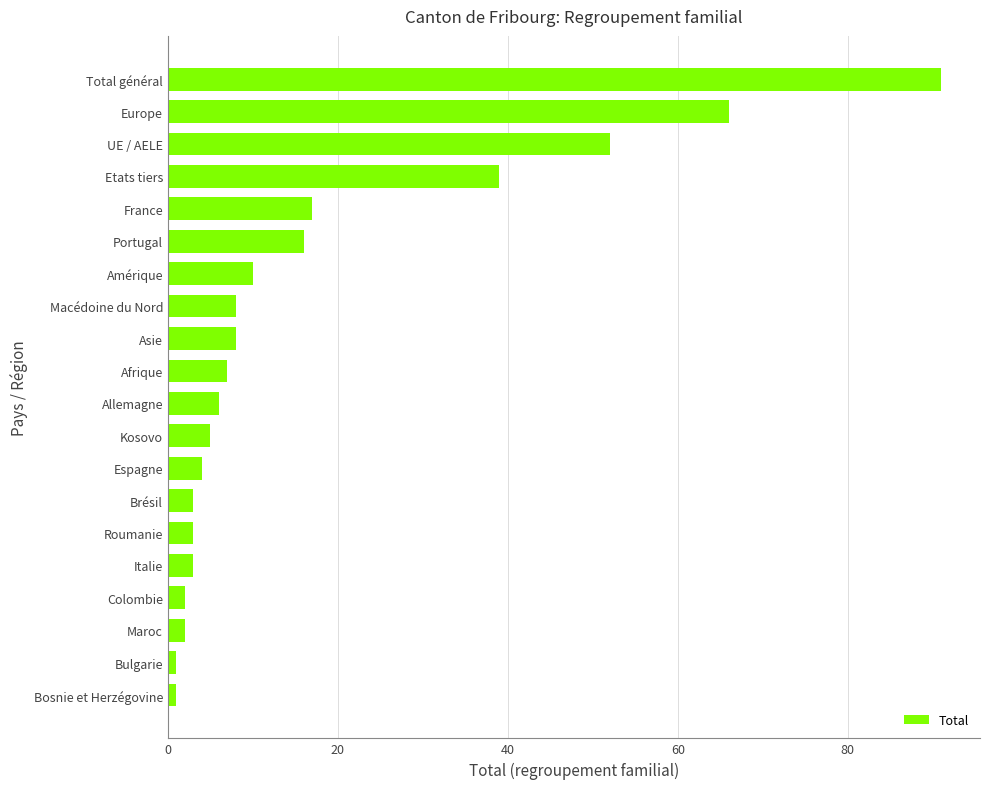

Reading bottom to top, extract all data points from this chart.

Bosnie et Herzégovine=1	Bulgarie=1	Maroc=2	Colombie=2	Italie=3	Roumanie=3	Brésil=3	Espagne=4	Kosovo=5	Allemagne=6	Afrique=7	Asie=8	Macédoine du Nord=8	Amérique=10	Portugal=16	France=17	Etats tiers=39	UE / AELE=52	Europe=66	Total général=91